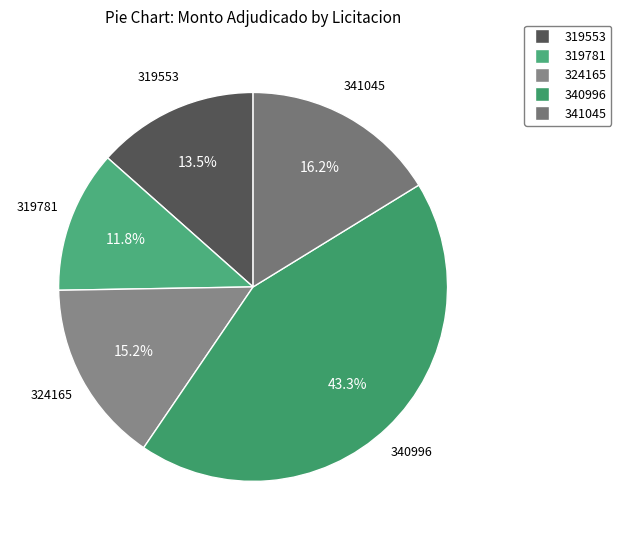

Is there any slice that represents more than half of the pie?

No